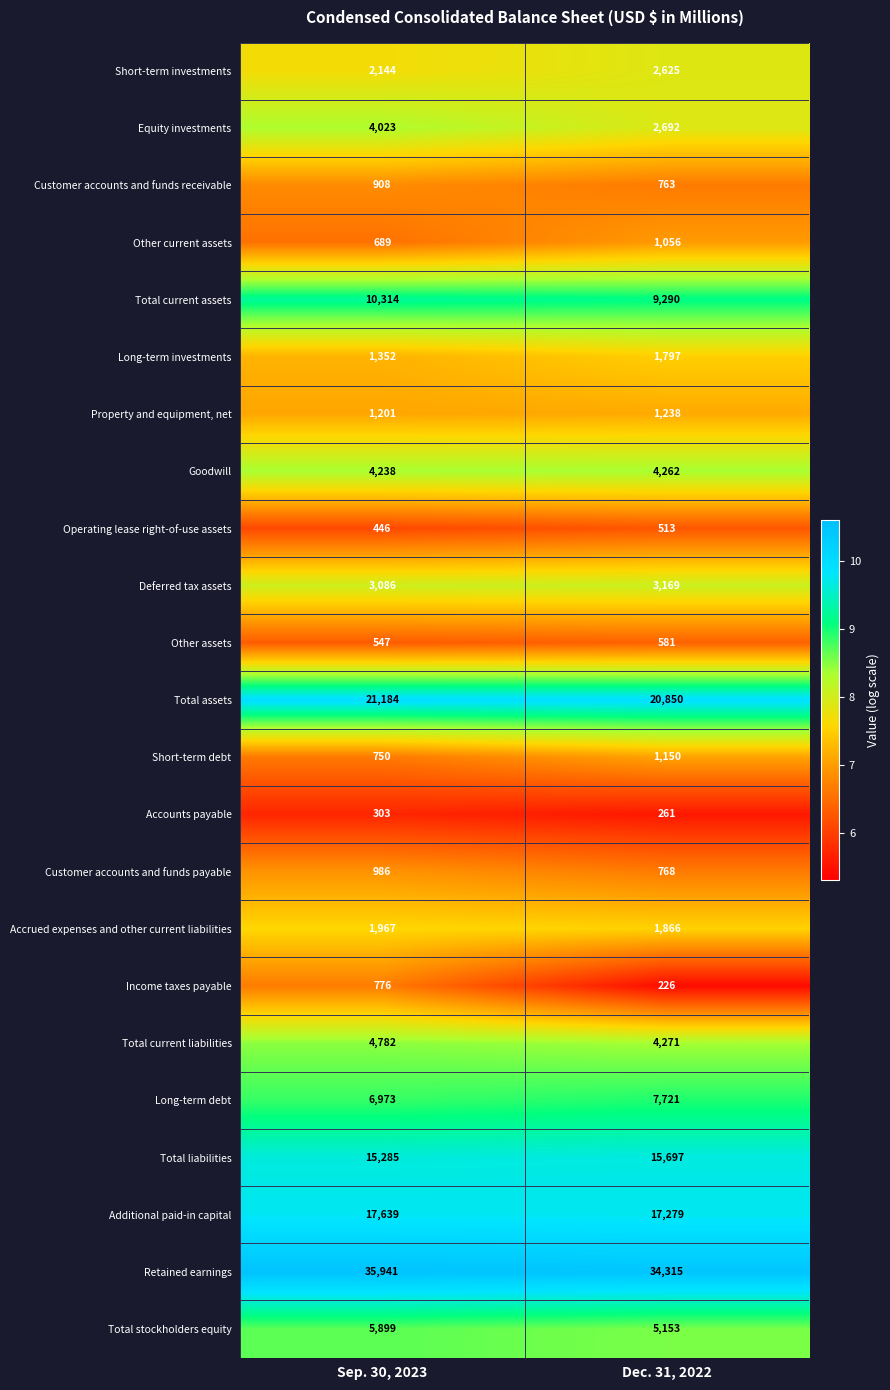

What is the smallest value displayed?

226